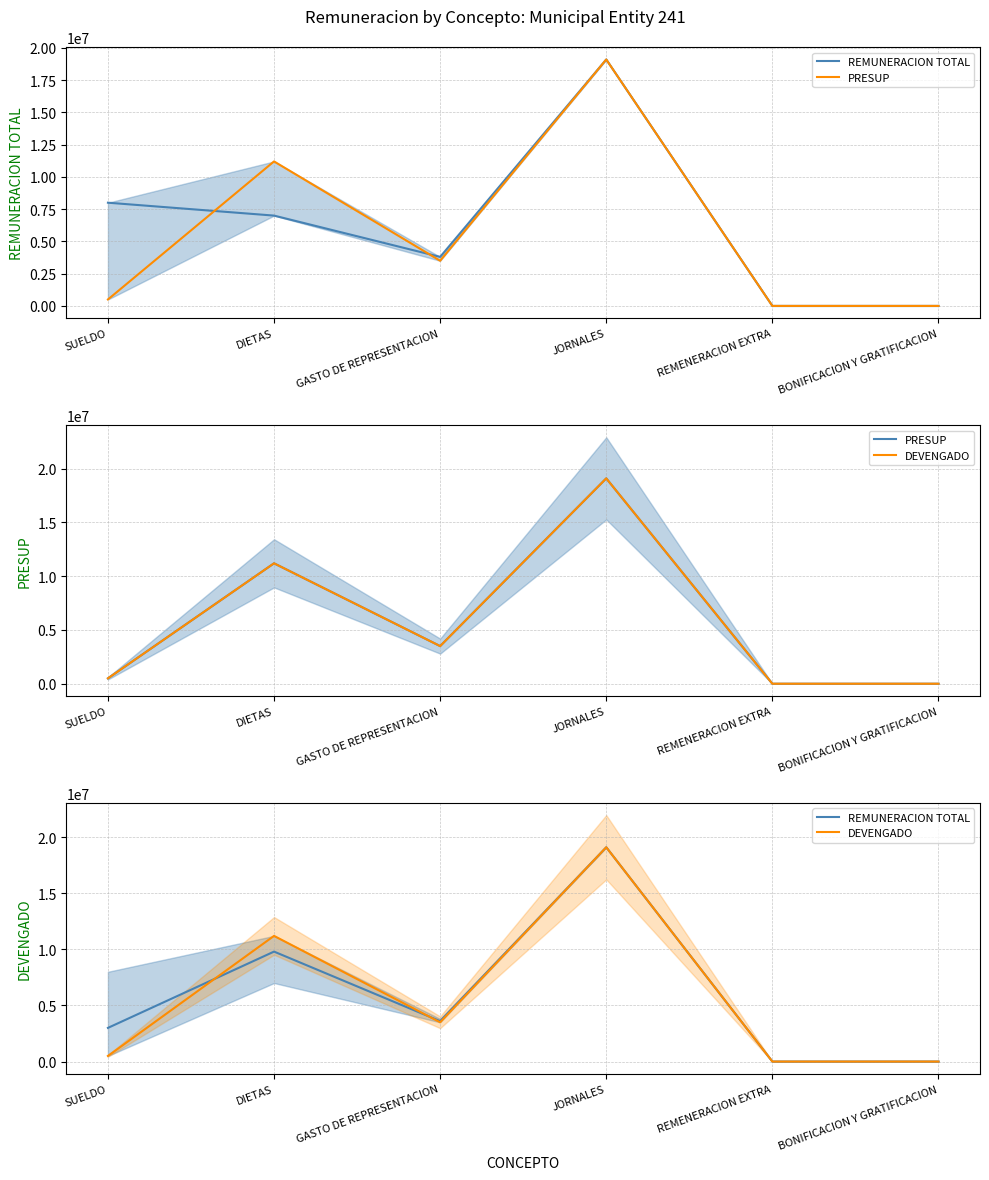

Which series has the largest total across all categories?

REMUNERACION TOTAL